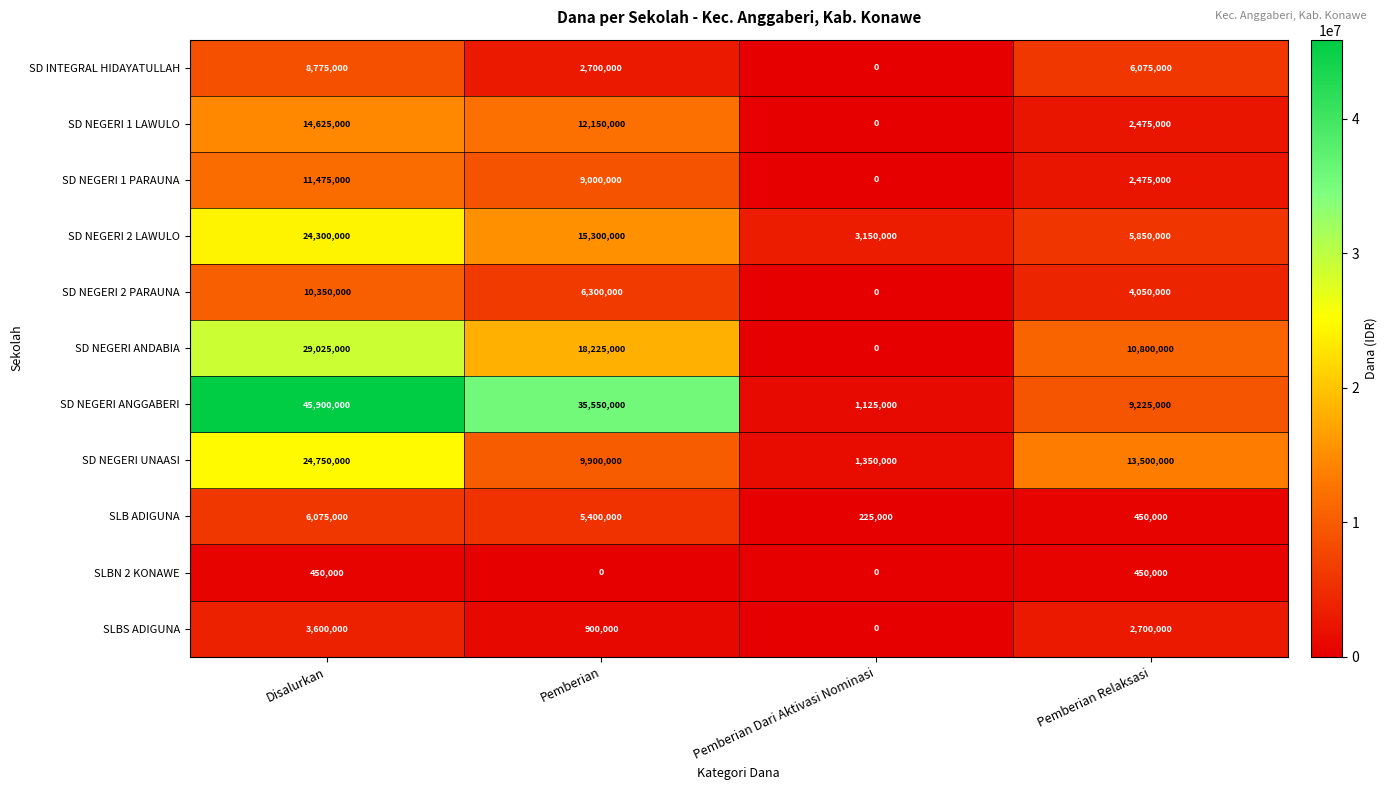

What is the sum of the SLBN 2 KONAWE values at Disalurkan and Pemberian?

450000